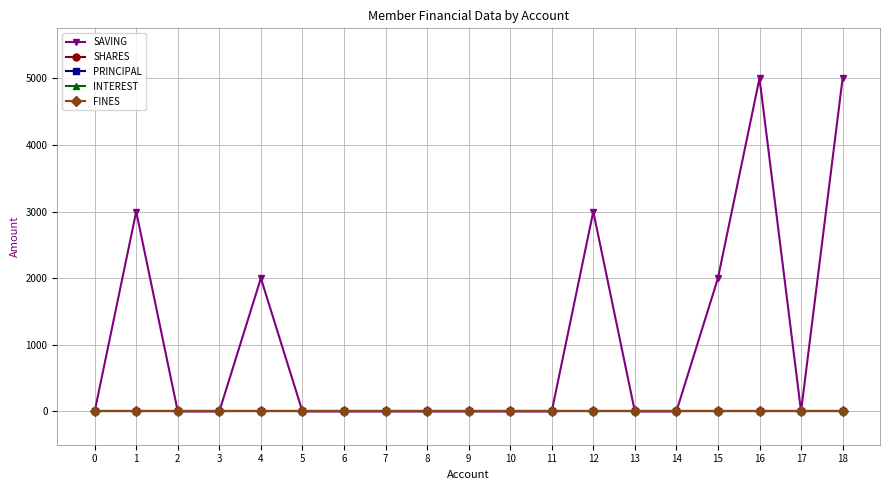

True or false: PRINCIPAL and FINES cross at least once.

False